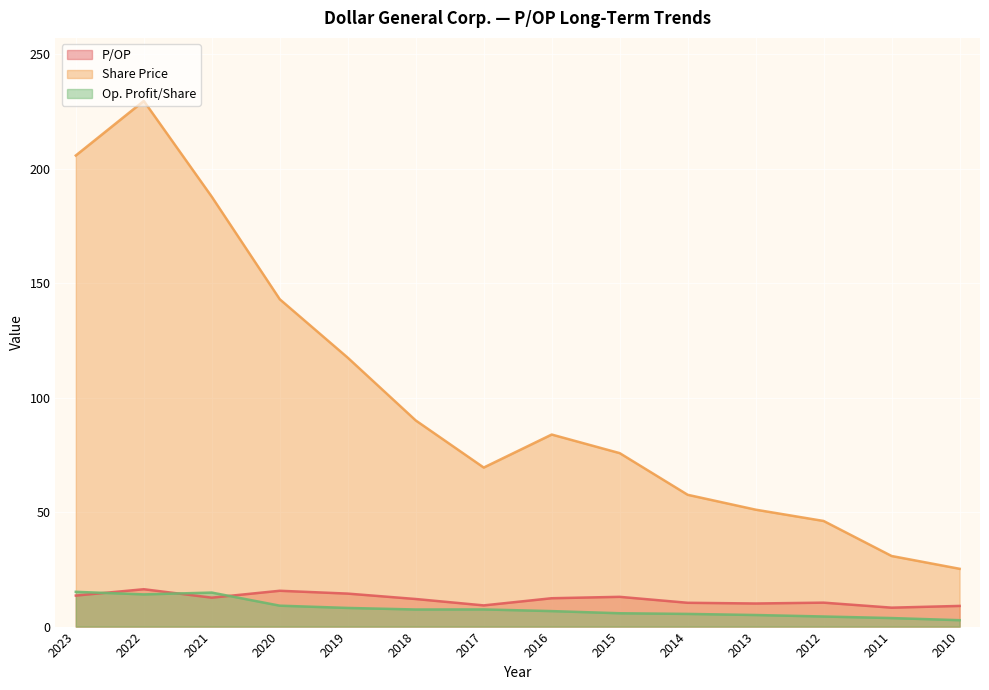

How many lines are shown in the chart?

3